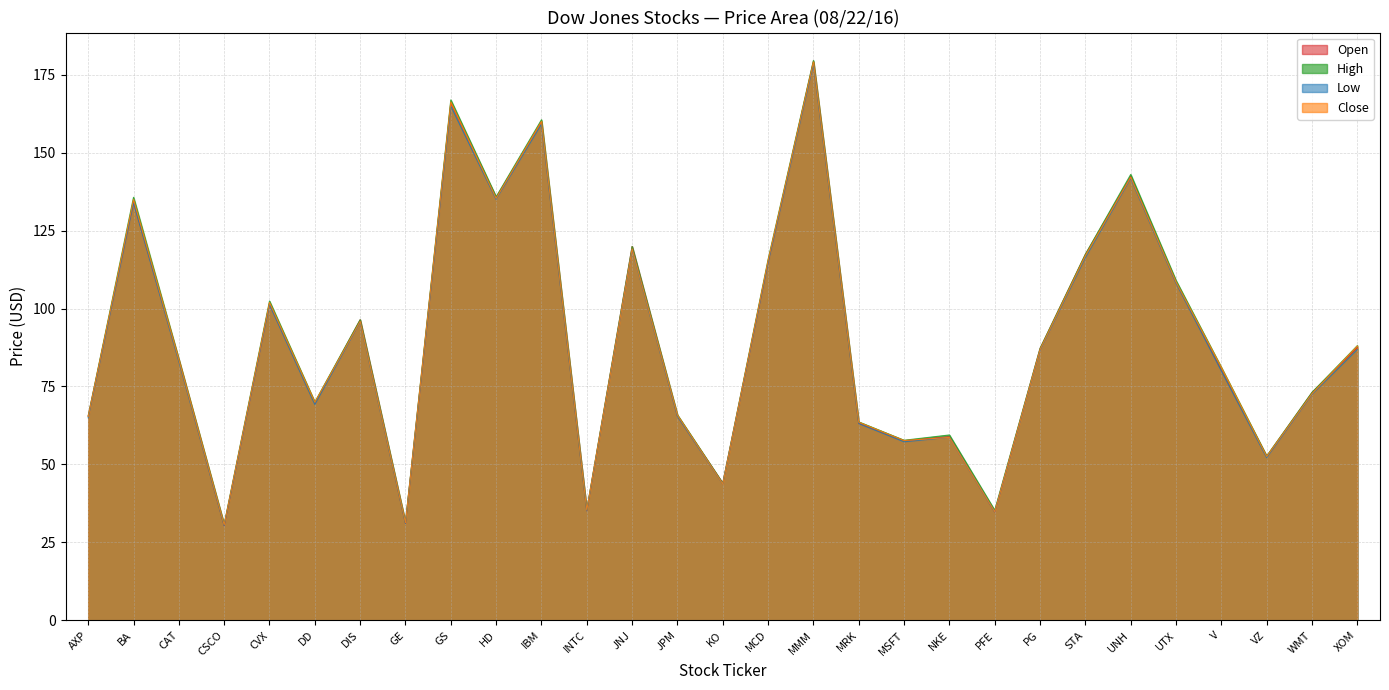

Reading right to left, what are all the values shown in this chart?

Open: 87.5	73.1	52.6	80.3	108.5	142.3	117.4	87.2	34.8	58.9	57.6	63.2	179.3	115.0	43.9	65.6	119.9	35.2	160.0	135.6	166.0	31.1	96.4	69.7	101.8	30.4	83.6	134.3	65.5
High: 88.1	73.1	52.7	81.1	109.0	143.0	117.4	87.2	35.3	59.5	57.8	63.6	179.5	115.7	43.9	65.9	119.9	35.5	160.5	135.8	166.9	31.4	96.4	70.0	102.4	30.8	83.8	135.7	65.5
Low: 86.8	72.5	52.2	80.0	108.1	141.7	116.3	86.6	34.8	58.7	57.3	63.1	178.4	114.7	43.7	65.4	119.0	35.1	159.1	135.0	164.9	31.1	95.7	69.2	101.2	30.4	83.0	133.8	65.0
Close: 88.0	72.7	52.5	81.1	108.5	142.1	117.0	86.8	34.8	58.7	57.7	63.5	179.1	115.4	43.7	65.8	119.1	35.4	160.0	135.3	166.3	31.3	95.9	70.0	101.9	30.6	83.6	135.0	65.4